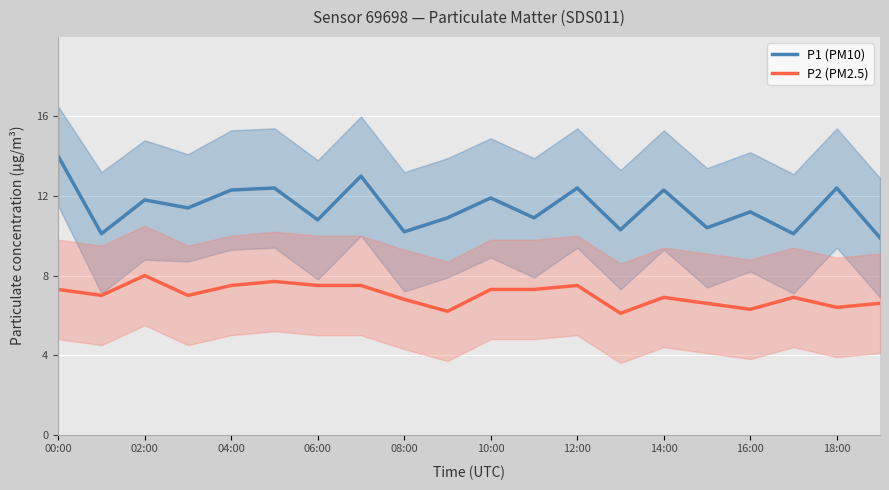

True or false: P2 (PM2.5) and P1 (PM10) intersect in this chart.

False